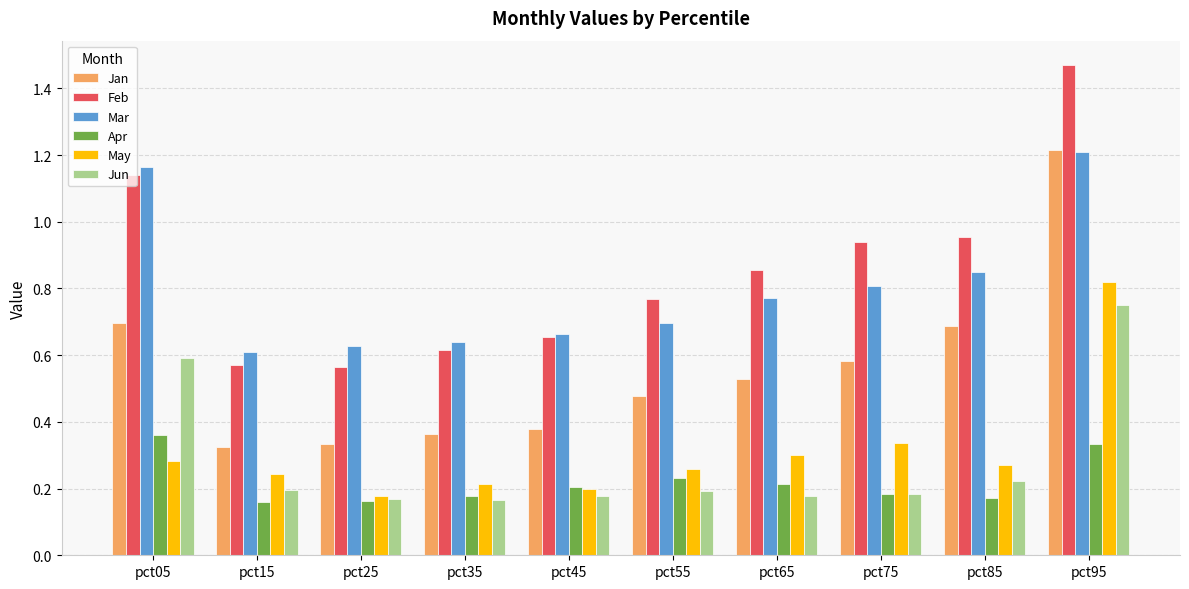

Count the number of data series in this chart.

6